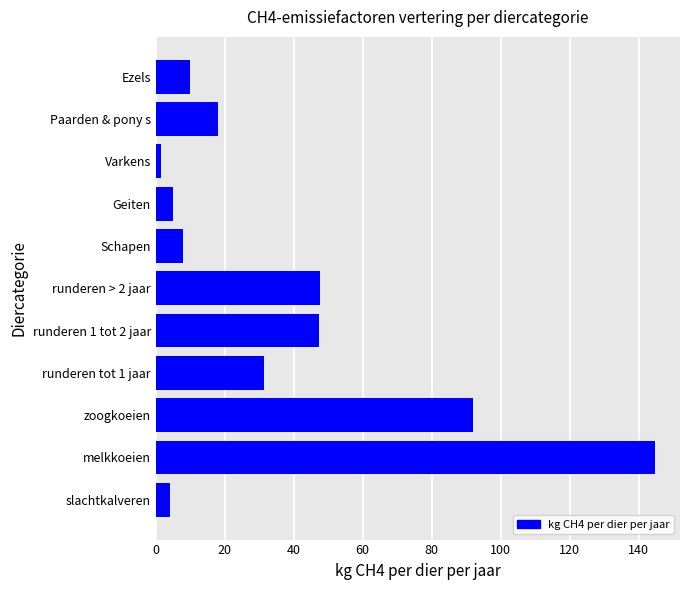

Are the bars horizontal?

Yes